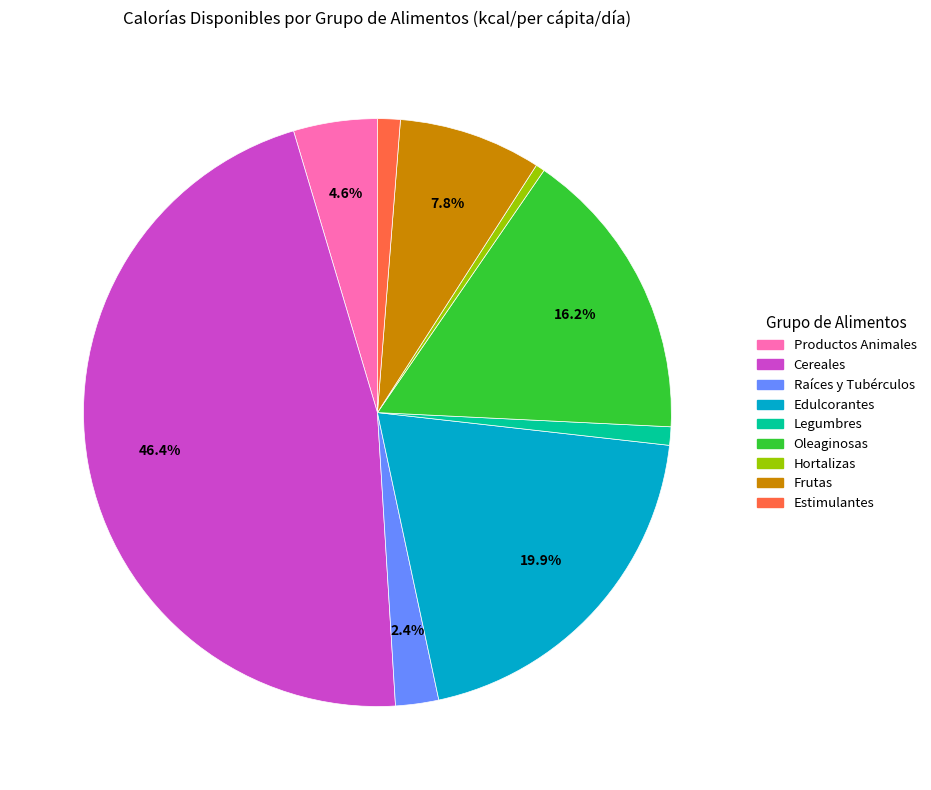

Combined, what portion of the pie is Edulcorantes and Frutas?

27.7%